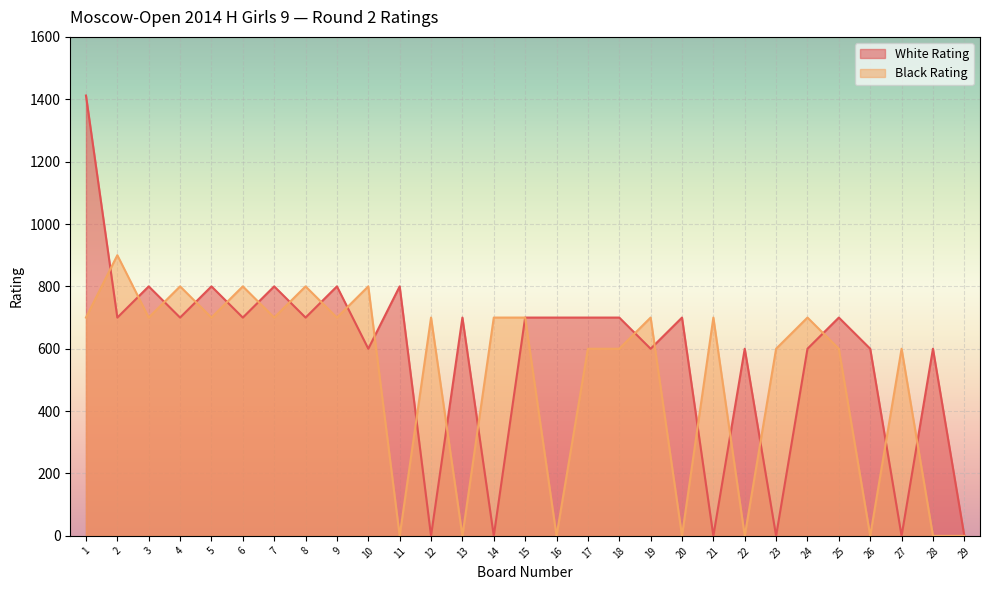

Which series has the largest range (max minus min)?

White Rating